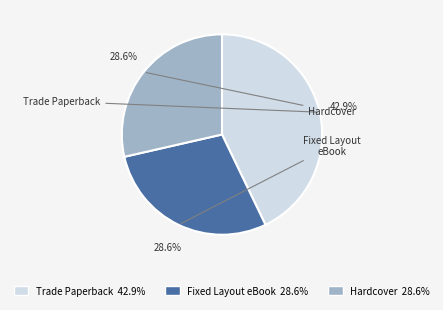

Between Hardcover and Trade Paperback, which is larger?

Trade Paperback